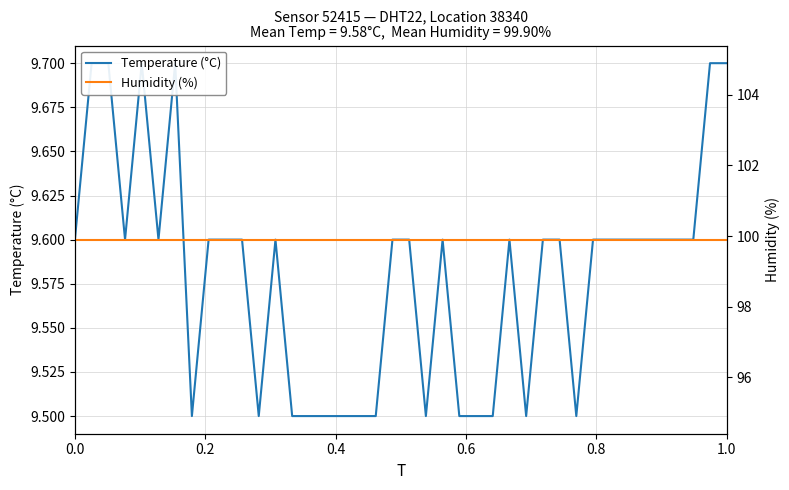

True or false: Temperature (°C) has a value of 2.2 at 18.

False